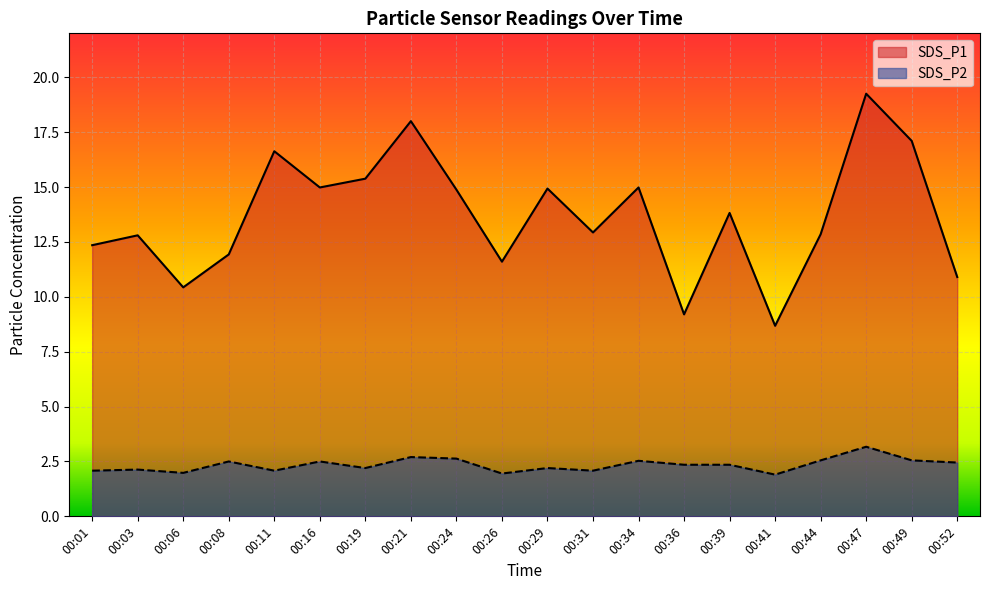

True or false: SDS_P2 and SDS_P1 cross at least once.

False